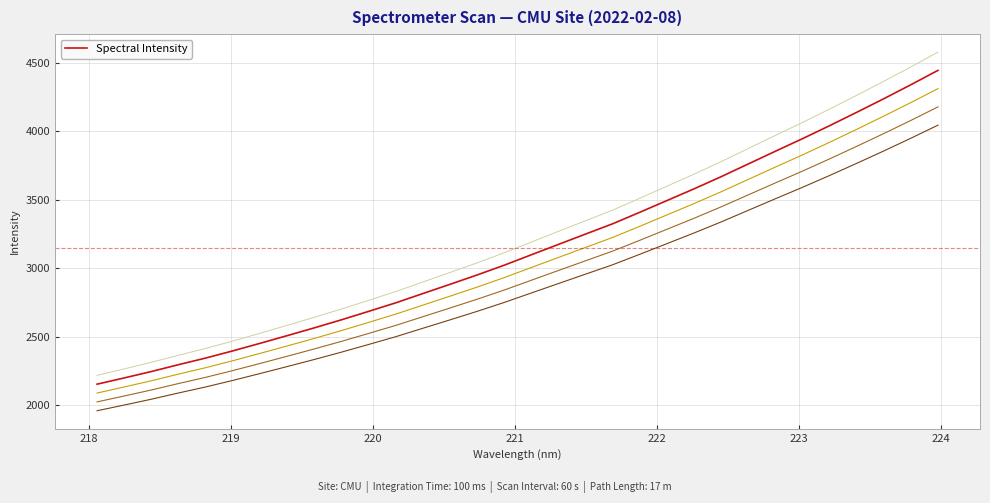

Reading right to left, transcribe all the data shown in this chart.

4444.5	4339.6	4237.4	4138.1	4040.7	3945.8	3854.1	3761.3	3668.2	3579.6	3494.1	3408.7	3324.7	3249.5	3174.0	3098.2	3022.2	2950.8	2882.5	2815.0	2747.4	2685.0	2623.5	2564.7	2507.8	2451.7	2396.8	2344.3	2296.1	2246.0	2199.2	2153.6